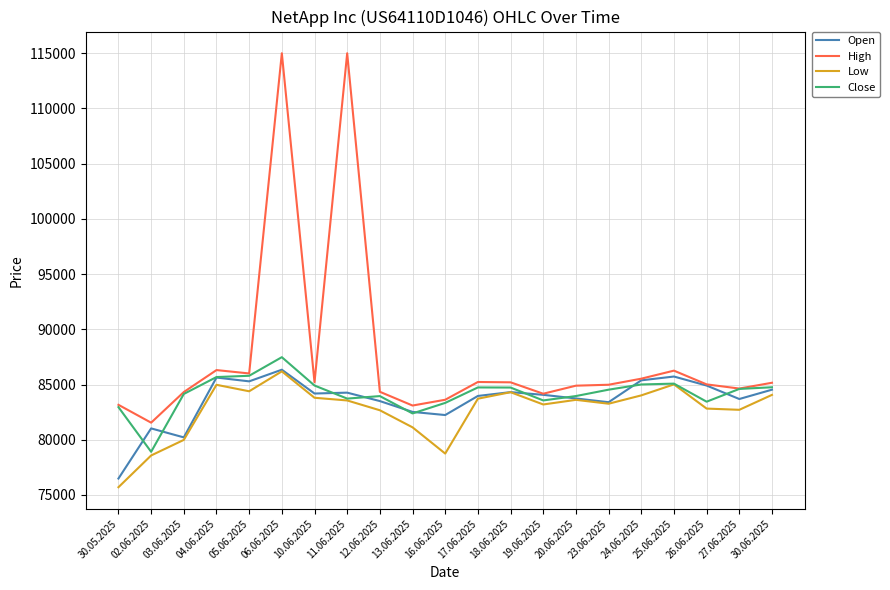

What are all the series names shown in the legend?

Open, High, Low, Close